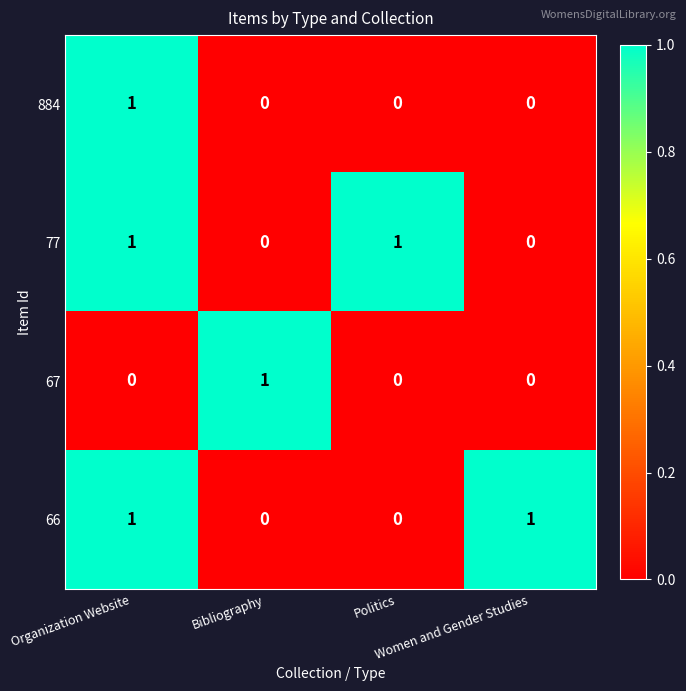

How many 884 values are between 0 and 1?

4